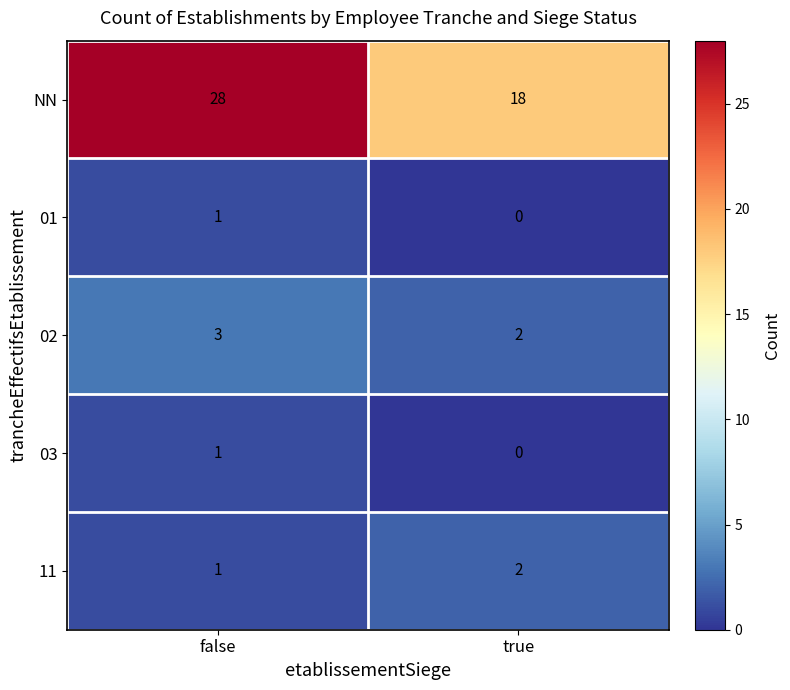

Is the value of 01 at true greater than the value of 11 at false?

No